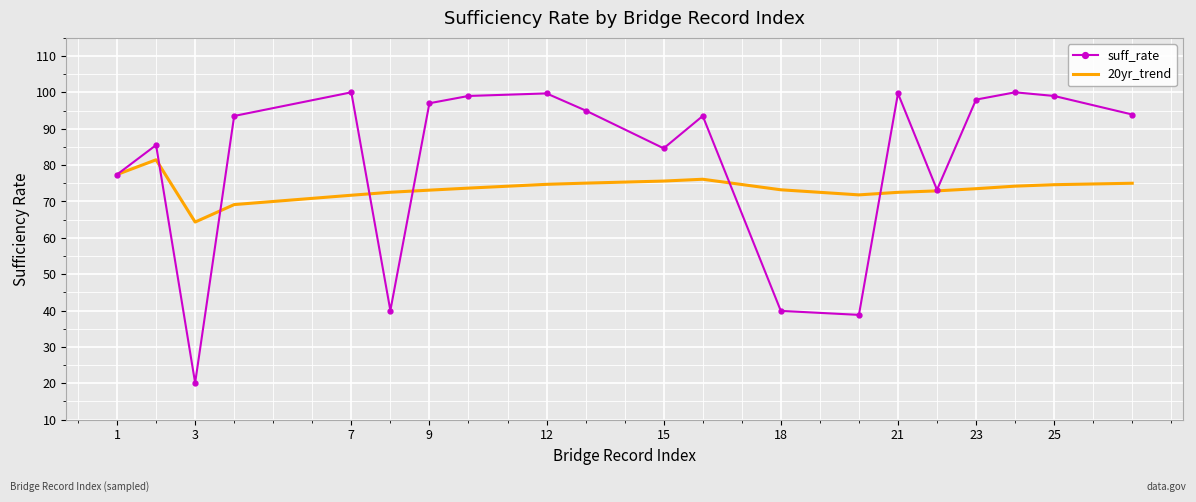

Which series has the largest total across all categories?

suff_rate